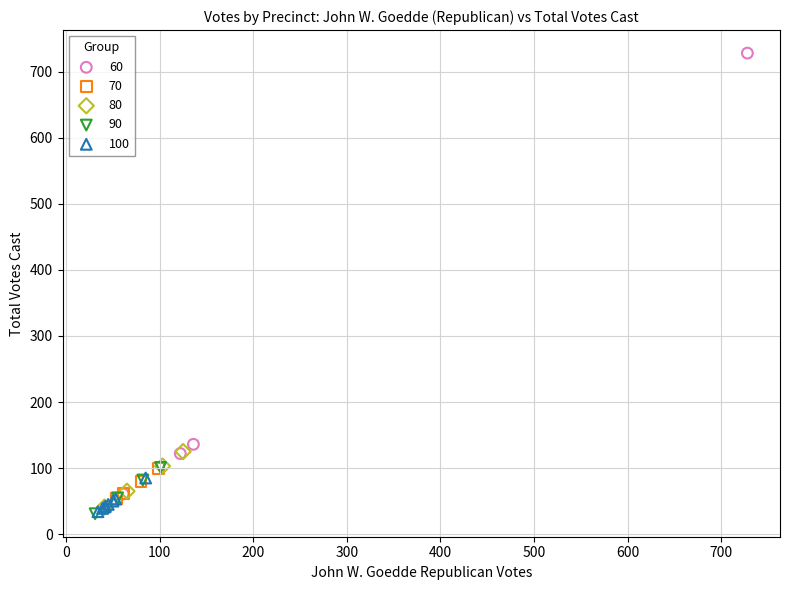

Which series has the largest Y range (max minus min)?

60